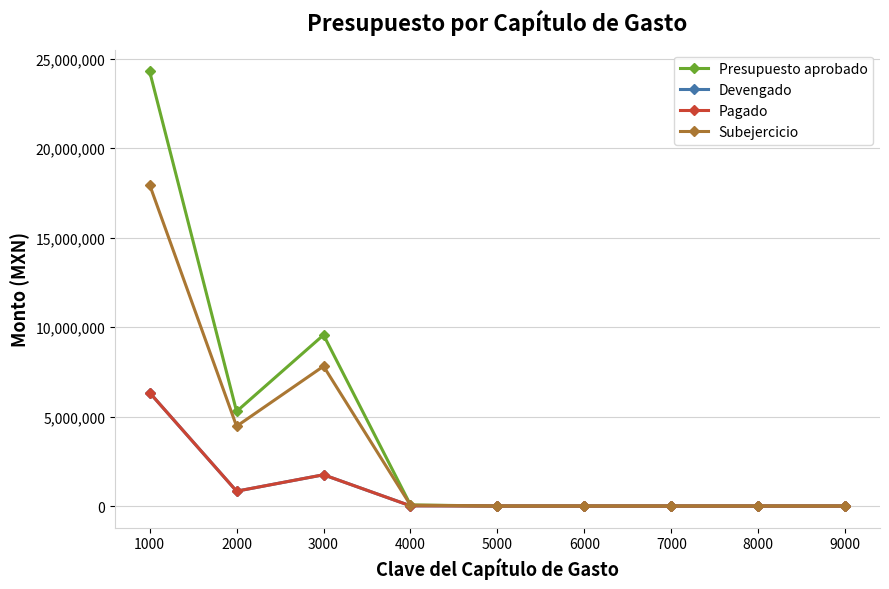

Which series has the largest total across all categories?

Presupuesto aprobado